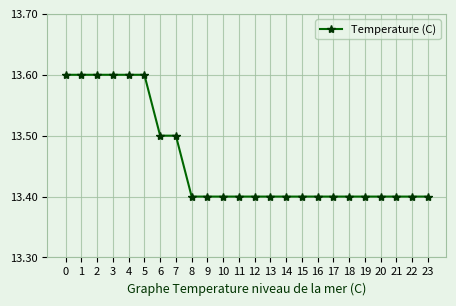

The chart shows a value of 22.9 at 14. True or false?

False